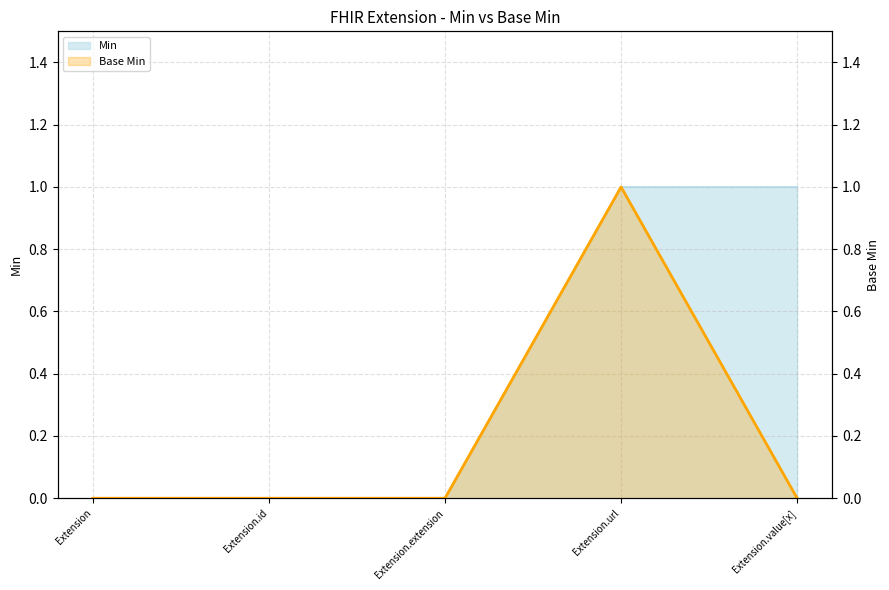

At which label is the value closest to 0?

Extension